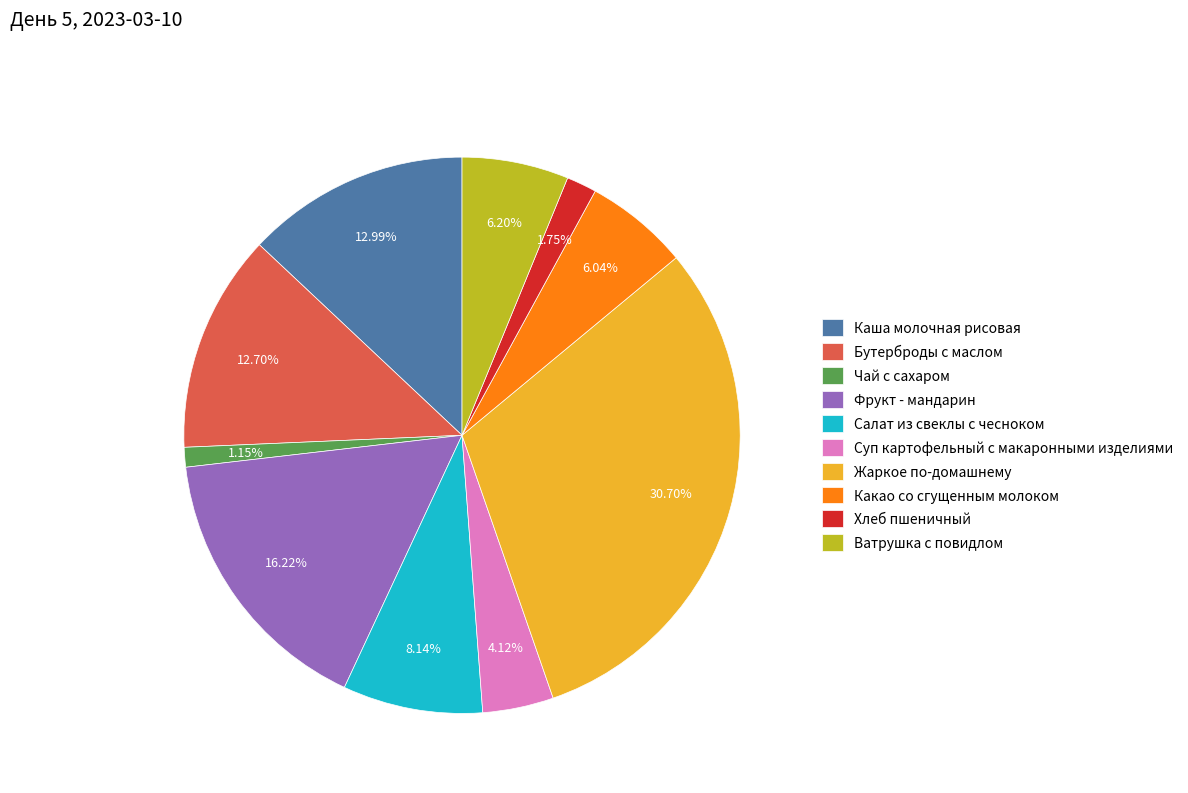

Approximately how many times larger is the value at Чай с сахаром compared to Бутерброды с маслом?

0.1